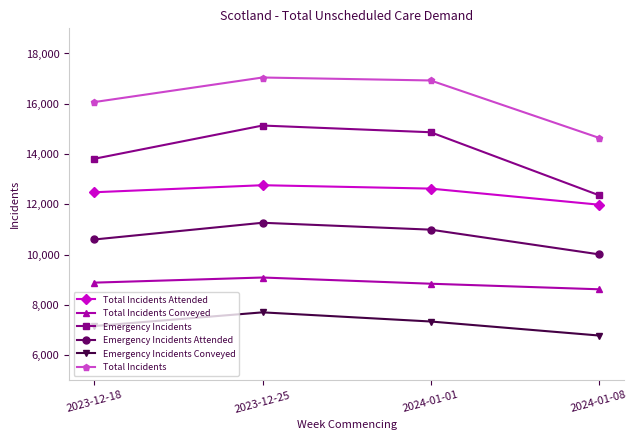

Count the number of categories in the chart.

4